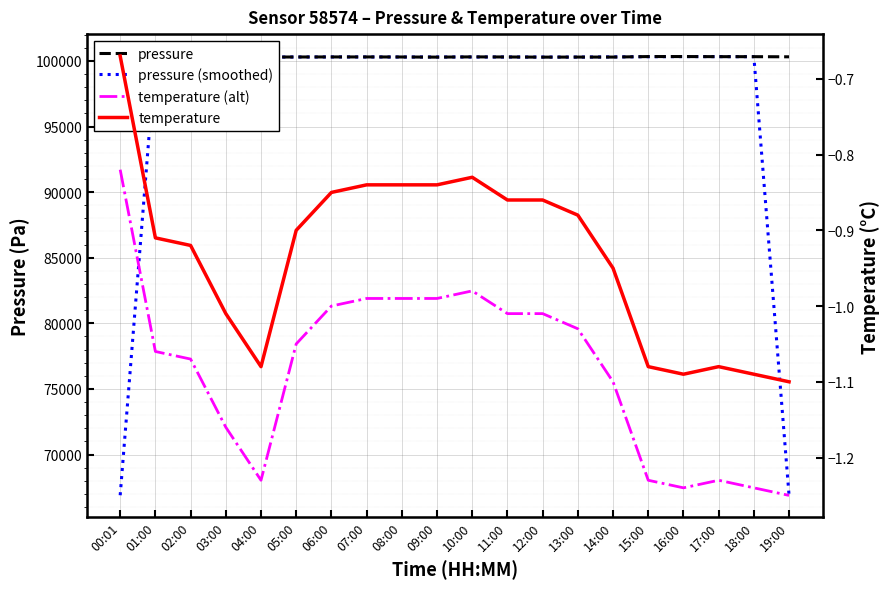

What is the minimum value for temperature?

-1.1